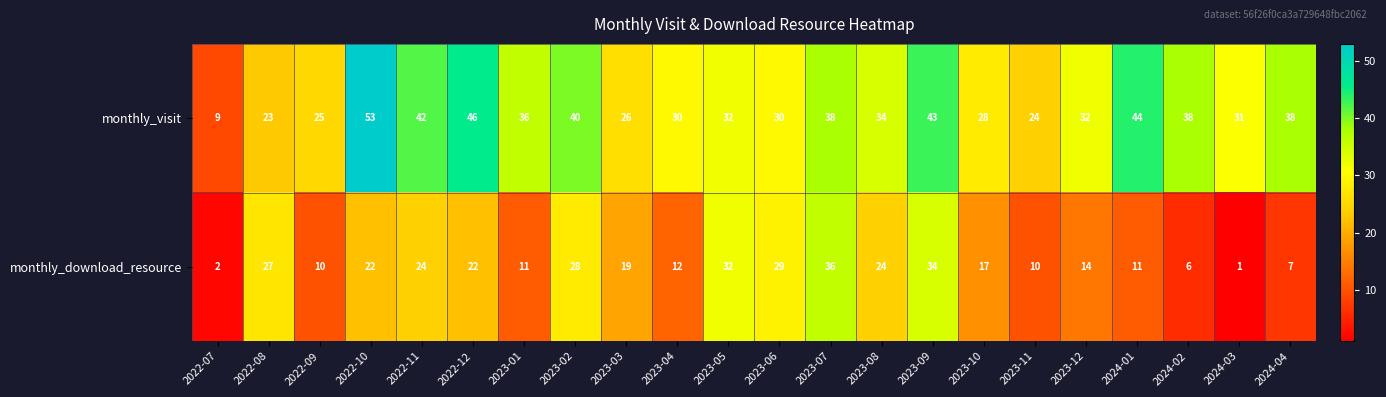

What is the difference between the monthly_visit values at 2024-01 and 2023-01?

8